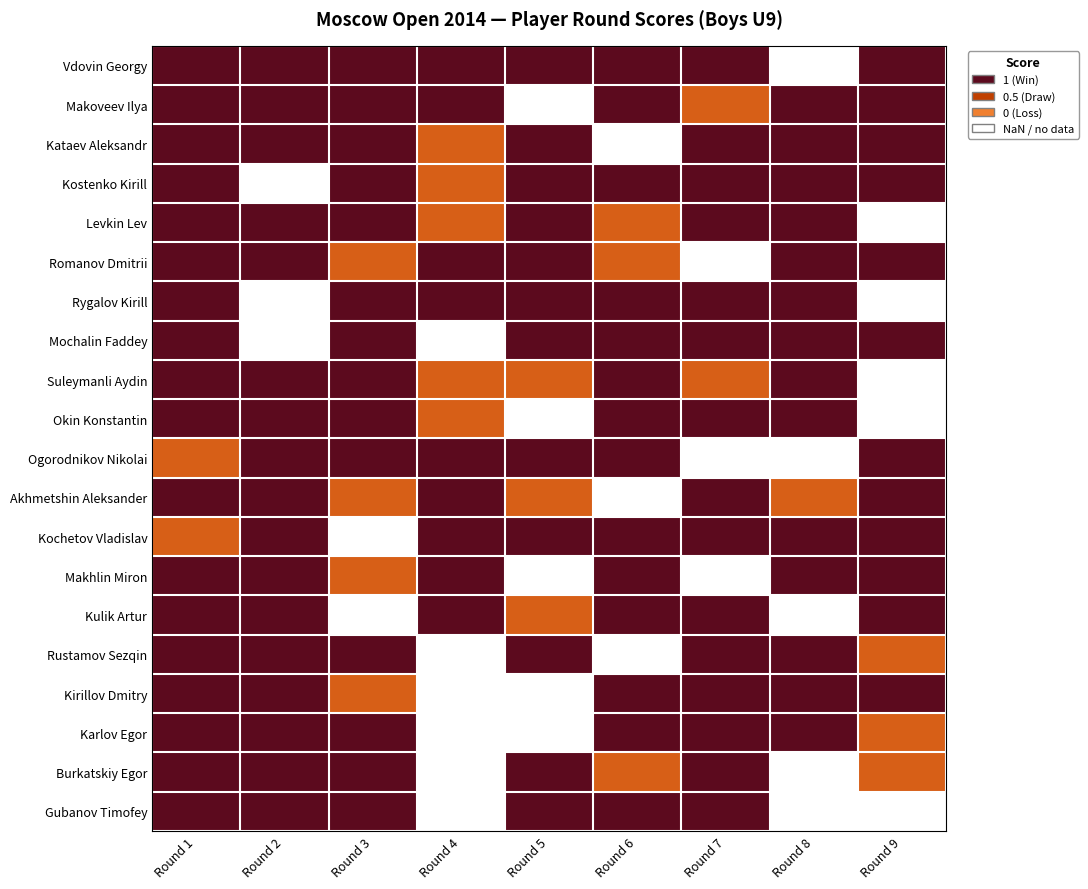

Reading left to right, what are all the values shown in this chart?

Vdovin Georgy: Round 1=1.0	Round 2=1.0	Round 3=1.0	Round 4=1.0	Round 5=1.0	Round 6=1.0	Round 7=1.0	Round 8=0.0	Round 9=1.0
Makoveev Ilya: Round 1=1.0	Round 2=1.0	Round 3=1.0	Round 4=1.0	Round 5=0.0	Round 6=1.0	Round 7=0.5	Round 8=1.0	Round 9=1.0
Kataev Aleksandr: Round 1=1.0	Round 2=1.0	Round 3=1.0	Round 4=0.5	Round 5=1.0	Round 6=0.0	Round 7=1.0	Round 8=1.0	Round 9=1.0
Kostenko Kirill: Round 1=1.0	Round 2=0.0	Round 3=1.0	Round 4=0.5	Round 5=1.0	Round 6=1.0	Round 7=1.0	Round 8=1.0	Round 9=1.0
Levkin Lev: Round 1=1.0	Round 2=1.0	Round 3=1.0	Round 4=0.5	Round 5=1.0	Round 6=0.5	Round 7=1.0	Round 8=1.0	Round 9=0.0
Romanov Dmitrii: Round 1=1.0	Round 2=1.0	Round 3=0.5	Round 4=1.0	Round 5=1.0	Round 6=0.5	Round 7=0.0	Round 8=1.0	Round 9=1.0
Rygalov Kirill: Round 1=1.0	Round 2=0.0	Round 3=1.0	Round 4=1.0	Round 5=1.0	Round 6=1.0	Round 7=1.0	Round 8=1.0	Round 9=0.0
Mochalin Faddey: Round 1=1.0	Round 2=0.0	Round 3=1.0	Round 4=0.0	Round 5=1.0	Round 6=1.0	Round 7=1.0	Round 8=1.0	Round 9=1.0
Suleymanli Aydin: Round 1=1.0	Round 2=1.0	Round 3=1.0	Round 4=0.5	Round 5=0.5	Round 6=1.0	Round 7=0.5	Round 8=1.0	Round 9=0.0
Okin Konstantin: Round 1=1.0	Round 2=1.0	Round 3=1.0	Round 4=0.5	Round 5=0.0	Round 6=1.0	Round 7=1.0	Round 8=1.0	Round 9=0.0
Ogorodnikov Nikolai: Round 1=0.5	Round 2=1.0	Round 3=1.0	Round 4=1.0	Round 5=1.0	Round 6=1.0	Round 7=0.0	Round 8=0.0	Round 9=1.0
Akhmetshin Aleksander: Round 1=1.0	Round 2=1.0	Round 3=0.5	Round 4=1.0	Round 5=0.5	Round 6=0.0	Round 7=1.0	Round 8=0.5	Round 9=1.0
Kochetov Vladislav: Round 1=0.5	Round 2=1.0	Round 3=0.0	Round 4=1.0	Round 5=1.0	Round 6=1.0	Round 7=1.0	Round 8=1.0	Round 9=1.0
Makhlin Miron: Round 1=1.0	Round 2=1.0	Round 3=0.5	Round 4=1.0	Round 5=0.0	Round 6=1.0	Round 7=0.0	Round 8=1.0	Round 9=1.0
Kulik Artur: Round 1=1.0	Round 2=1.0	Round 3=0.0	Round 4=1.0	Round 5=0.5	Round 6=1.0	Round 7=1.0	Round 8=0.0	Round 9=1.0
Rustamov Sezqin: Round 1=1.0	Round 2=1.0	Round 3=1.0	Round 4=0.0	Round 5=1.0	Round 6=0.0	Round 7=1.0	Round 8=1.0	Round 9=0.5
Kirillov Dmitry: Round 1=1.0	Round 2=1.0	Round 3=0.5	Round 4=0.0	Round 5=0.0	Round 6=1.0	Round 7=1.0	Round 8=1.0	Round 9=1.0
Karlov Egor: Round 1=1.0	Round 2=1.0	Round 3=1.0	Round 4=0.0	Round 5=0.0	Round 6=1.0	Round 7=1.0	Round 8=1.0	Round 9=0.5
Burkatskiy Egor: Round 1=1.0	Round 2=1.0	Round 3=1.0	Round 4=0.0	Round 5=1.0	Round 6=0.5	Round 7=1.0	Round 8=0.0	Round 9=0.5
Gubanov Timofey: Round 1=1.0	Round 2=1.0	Round 3=1.0	Round 4=0.0	Round 5=1.0	Round 6=1.0	Round 7=1.0	Round 8=0.0	Round 9=0.0